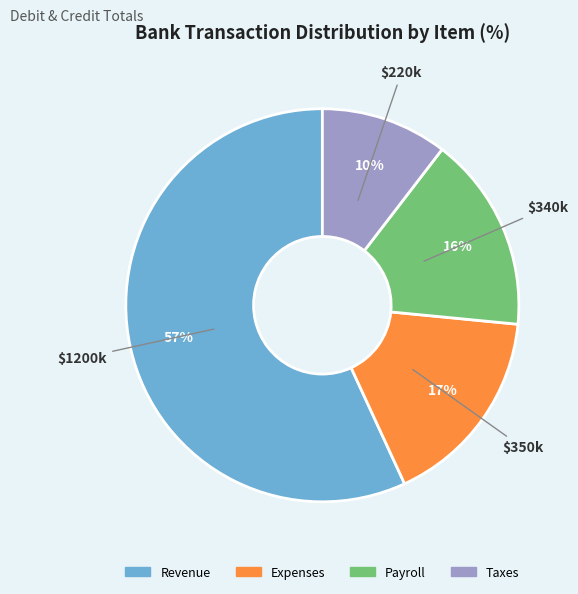

Does Revenue represent more than half of the total?

Yes